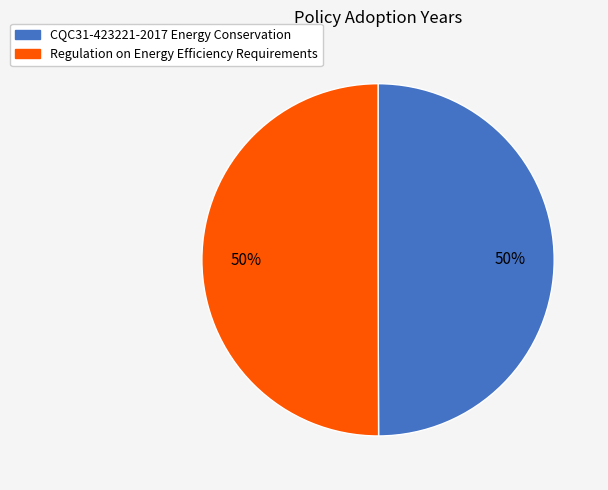

Approximately how many times larger is the value at Regulation on Energy Efficiency Requirements compared to CQC31-423221-2017 Energy Conservation?

1.0